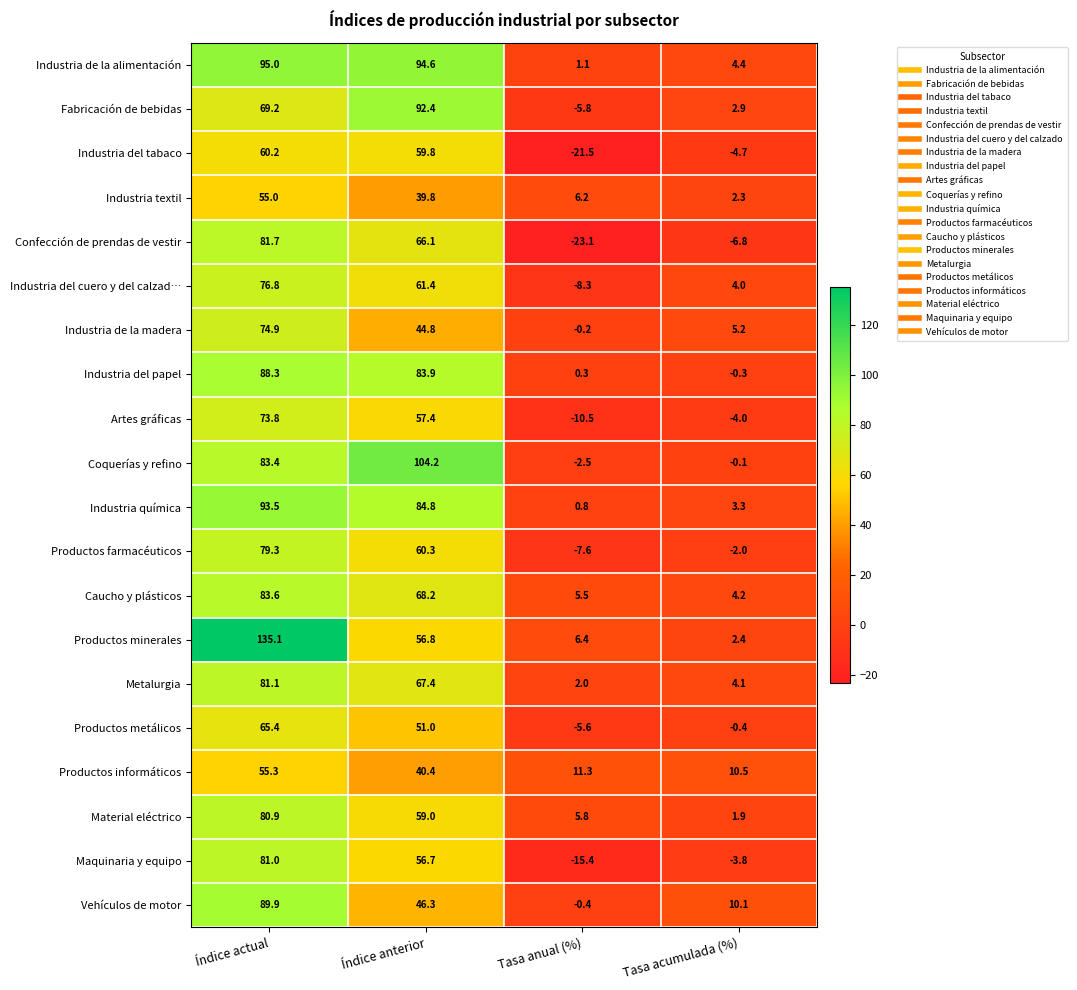

At Índice anterior, list the series in order from largest to smallest.

Coquerías y refino, Industria de la alimentación, Fabricación de bebidas, Industria química, Industria del papel, Caucho y plásticos, Metalurgia, Confección de prendas de vestir, Industria del cuero y del calzad…, Productos farmacéuticos, Industria del tabaco, Material eléctrico, Artes gráficas, Productos minerales, Maquinaria y equipo, Productos metálicos, Vehículos de motor, Industria de la madera, Productos informáticos, Industria textil